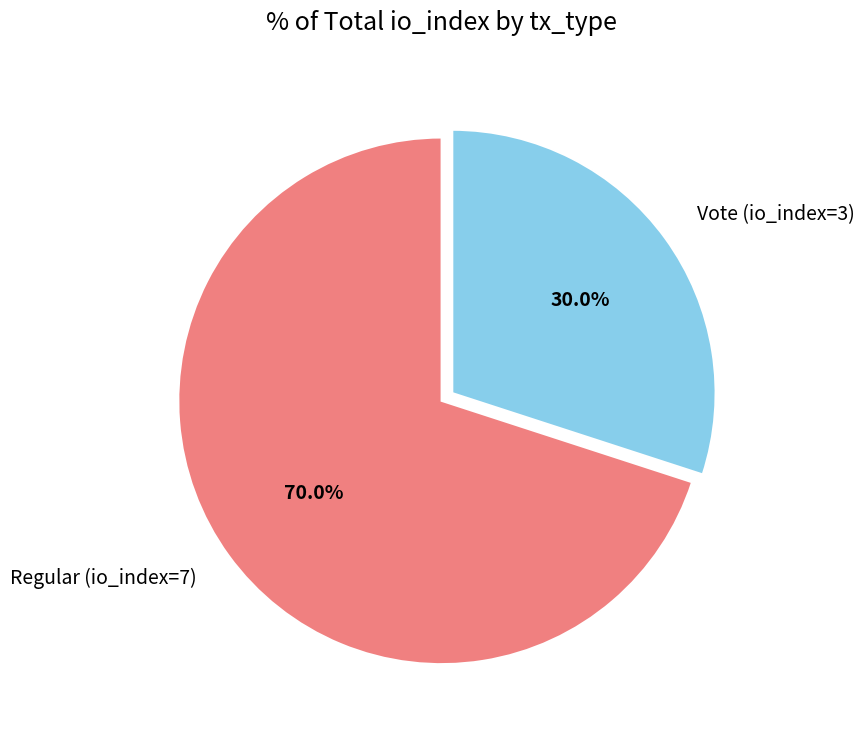

Which slice is the largest?

Regular (io_index=7)